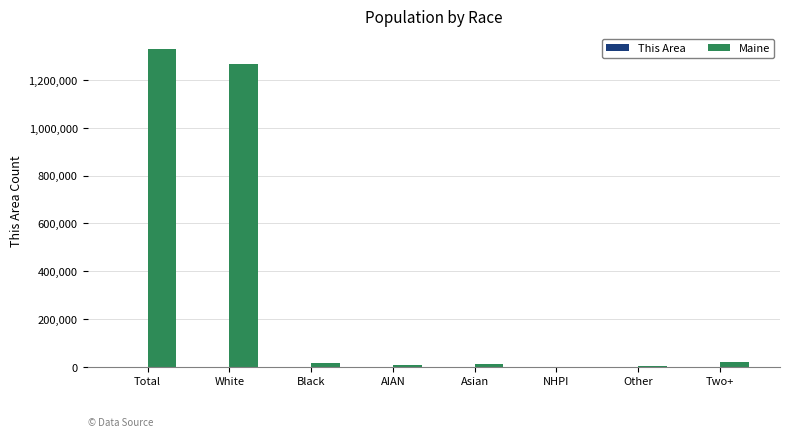

At which label is Maine closest to 664351?

White